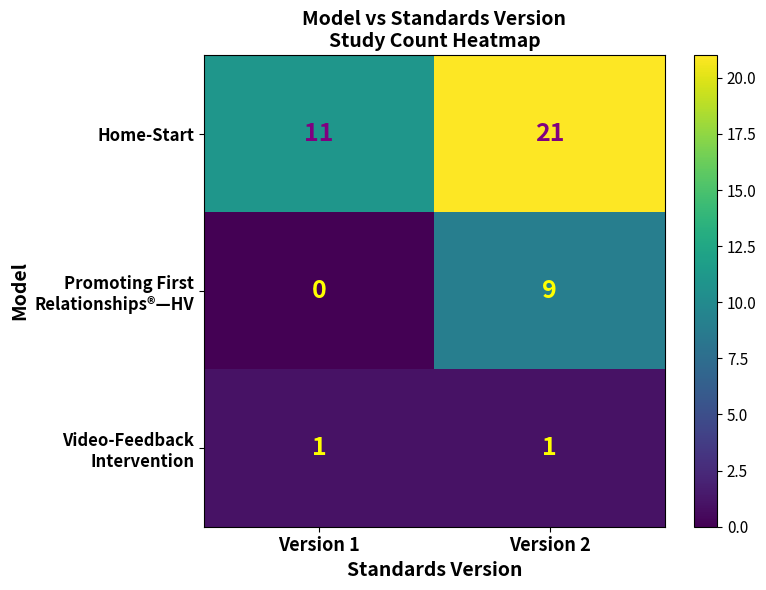

Count the number of categories in the chart.

2